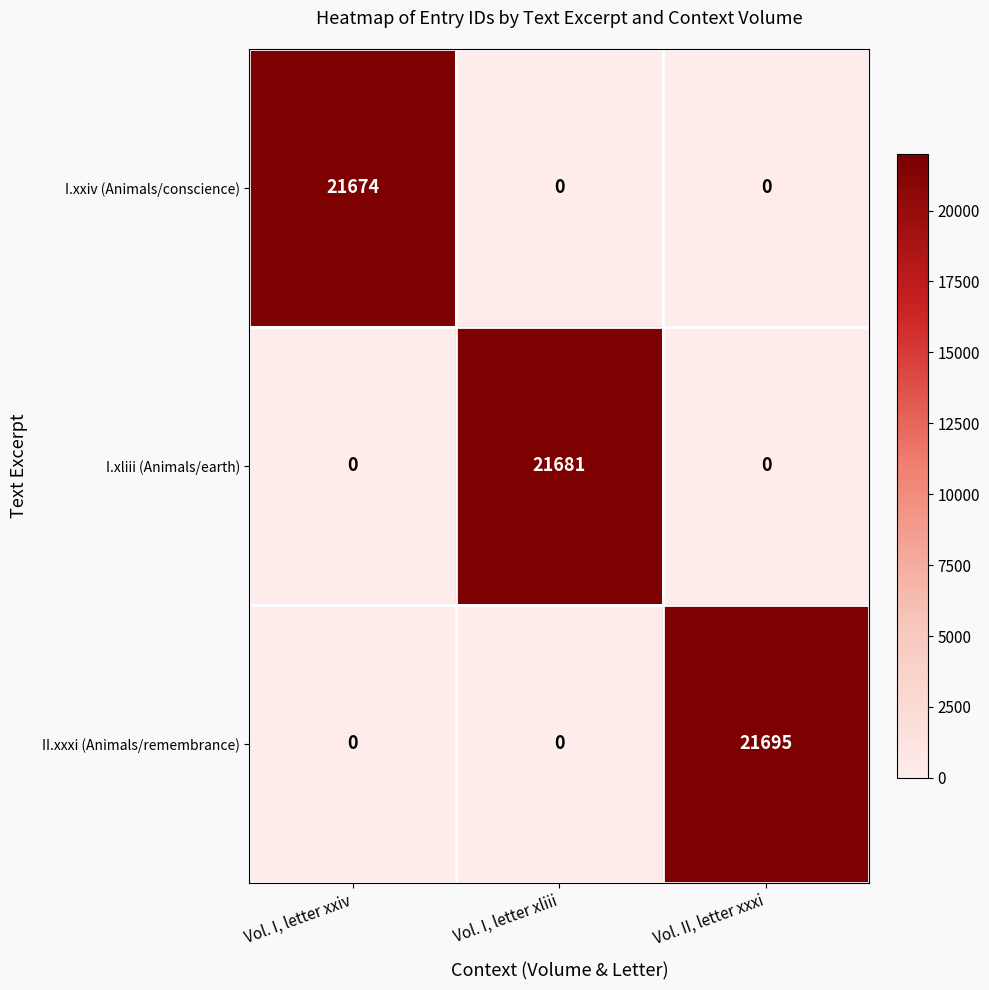

Which label corresponds to the largest value in the chart?

Vol. II, letter xxxi